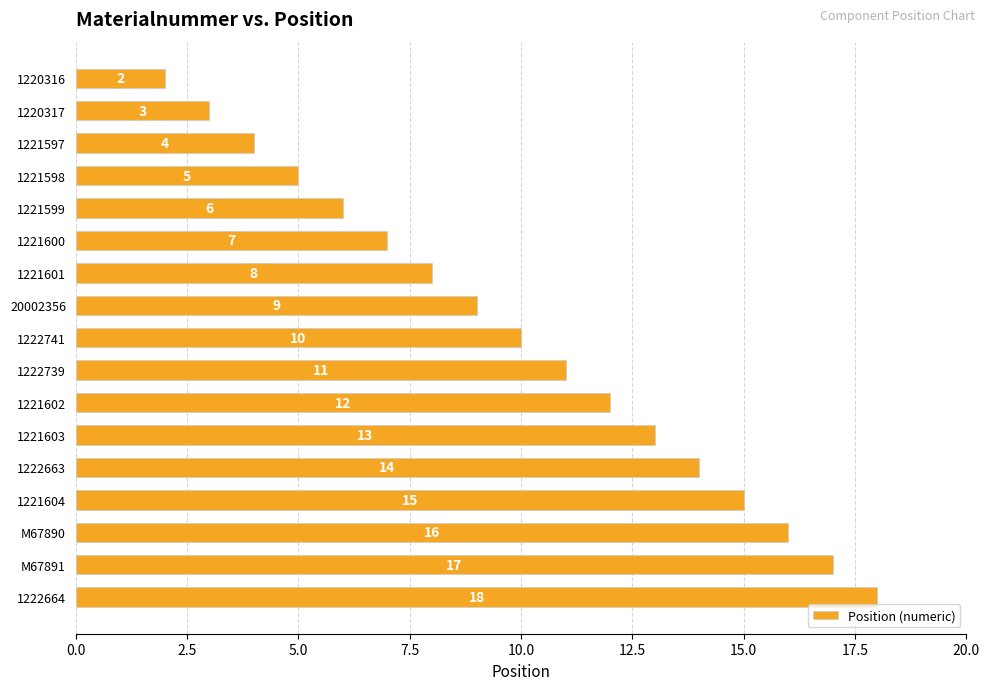

Is it true that the value at 1221603 is 8?

False